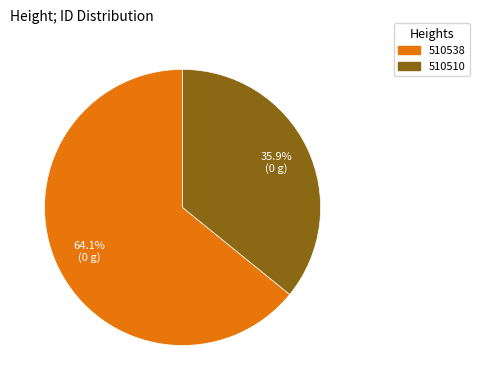

What percentage is the 510538 slice, to the nearest percent?

64%